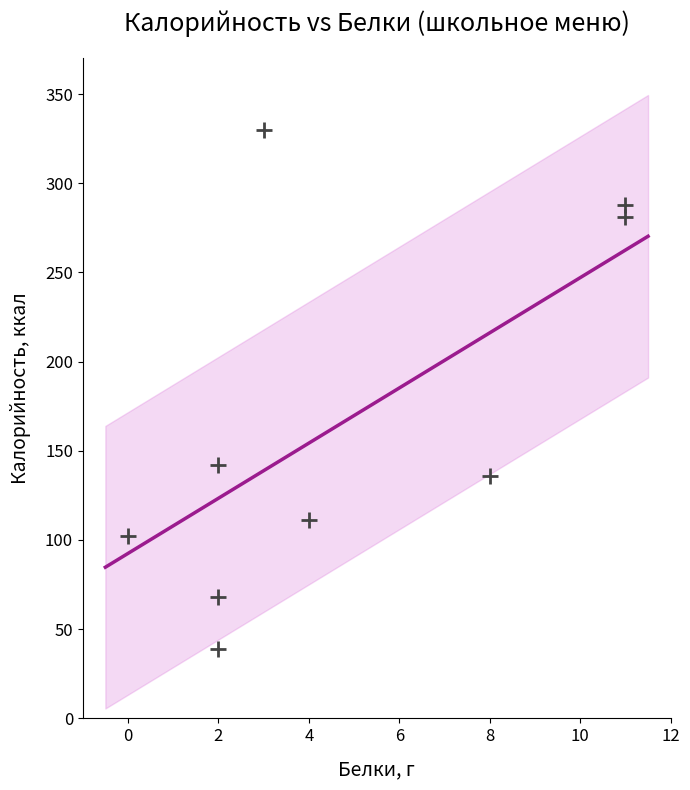

What is the average Y value?

166